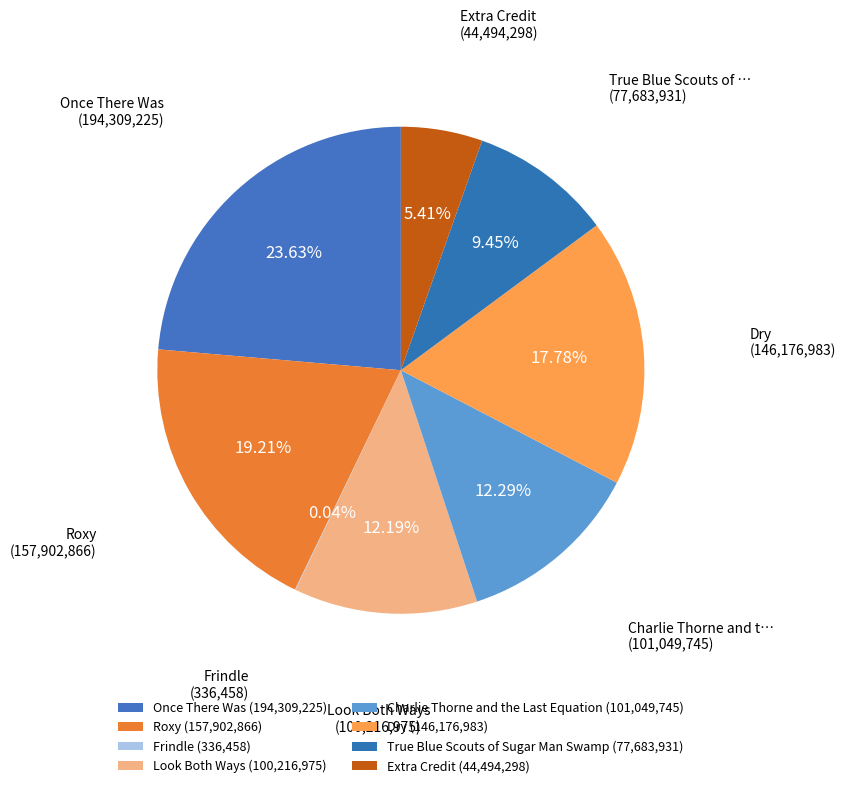

Is it true that Look Both Ways is 12% of the pie?

True